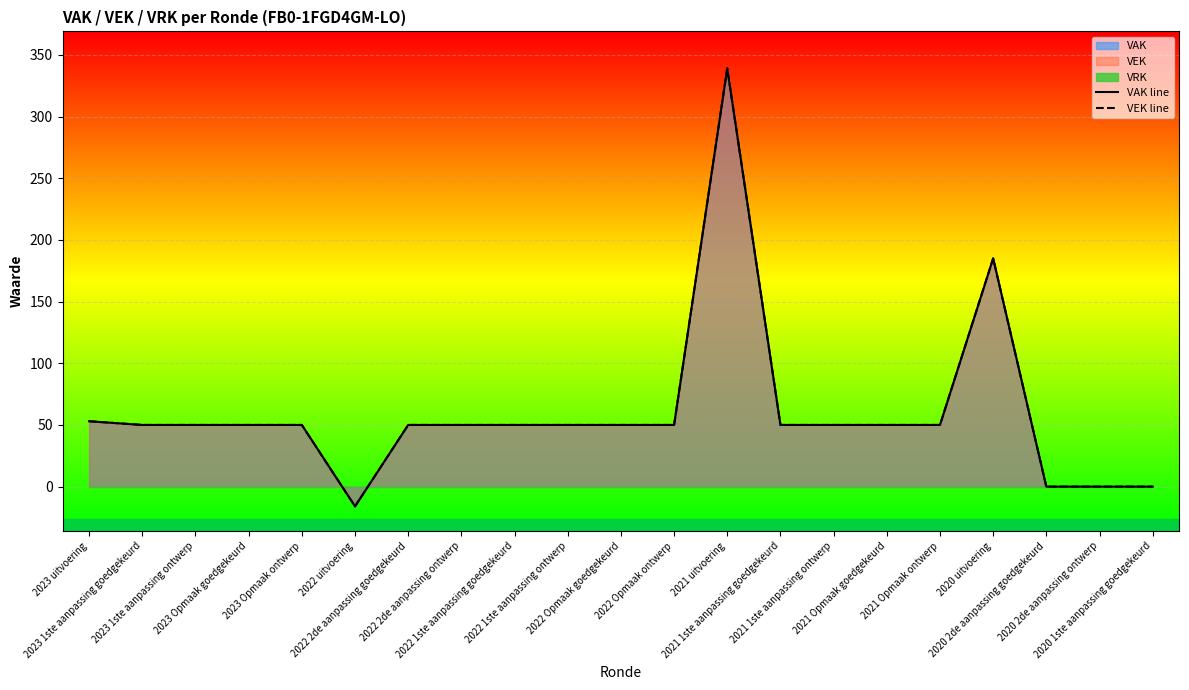

The value of VAK line at 2022 2de aanpassing goedgekeurd is 82. True or false?

False